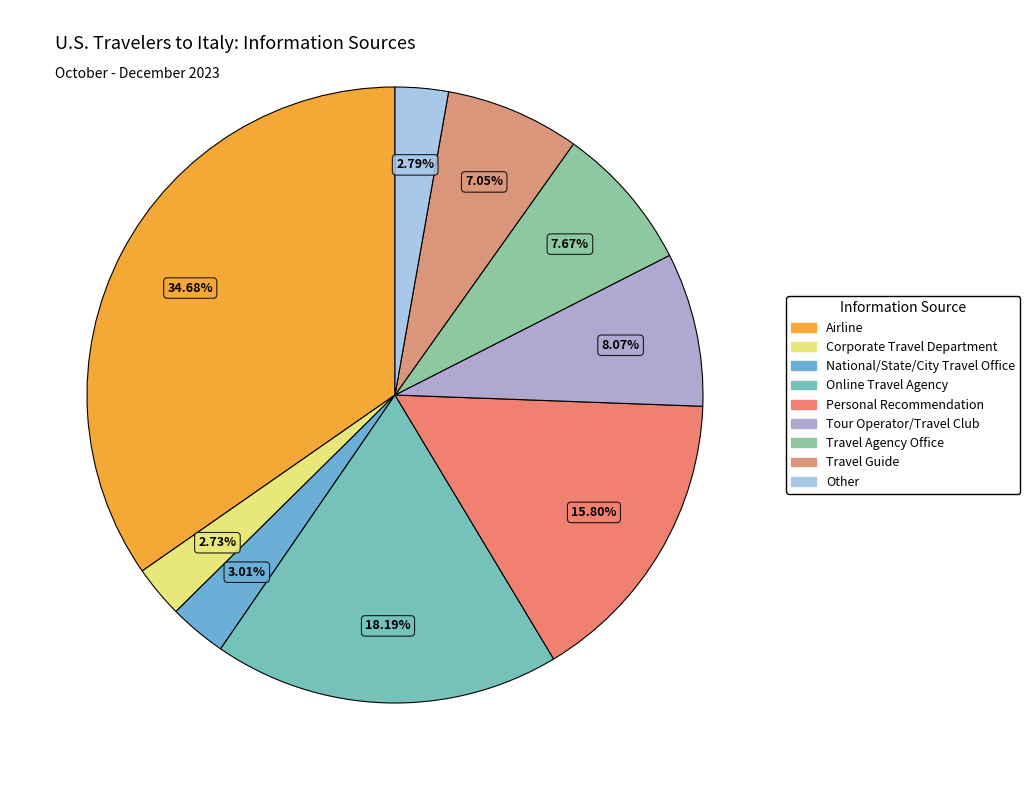

How many slices are in this pie chart?

9